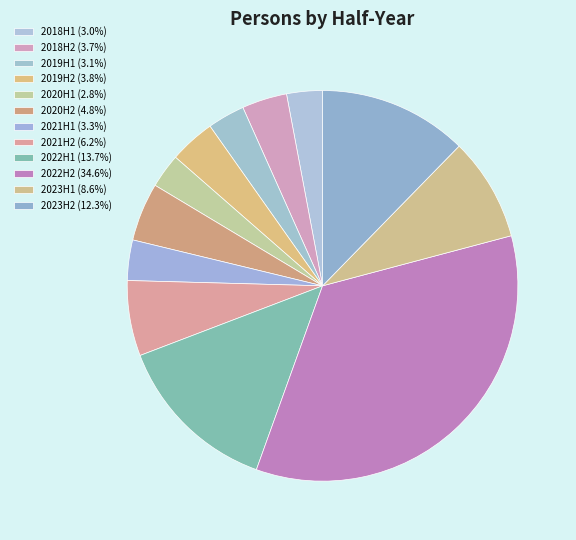

Does any single category account for the majority?

No